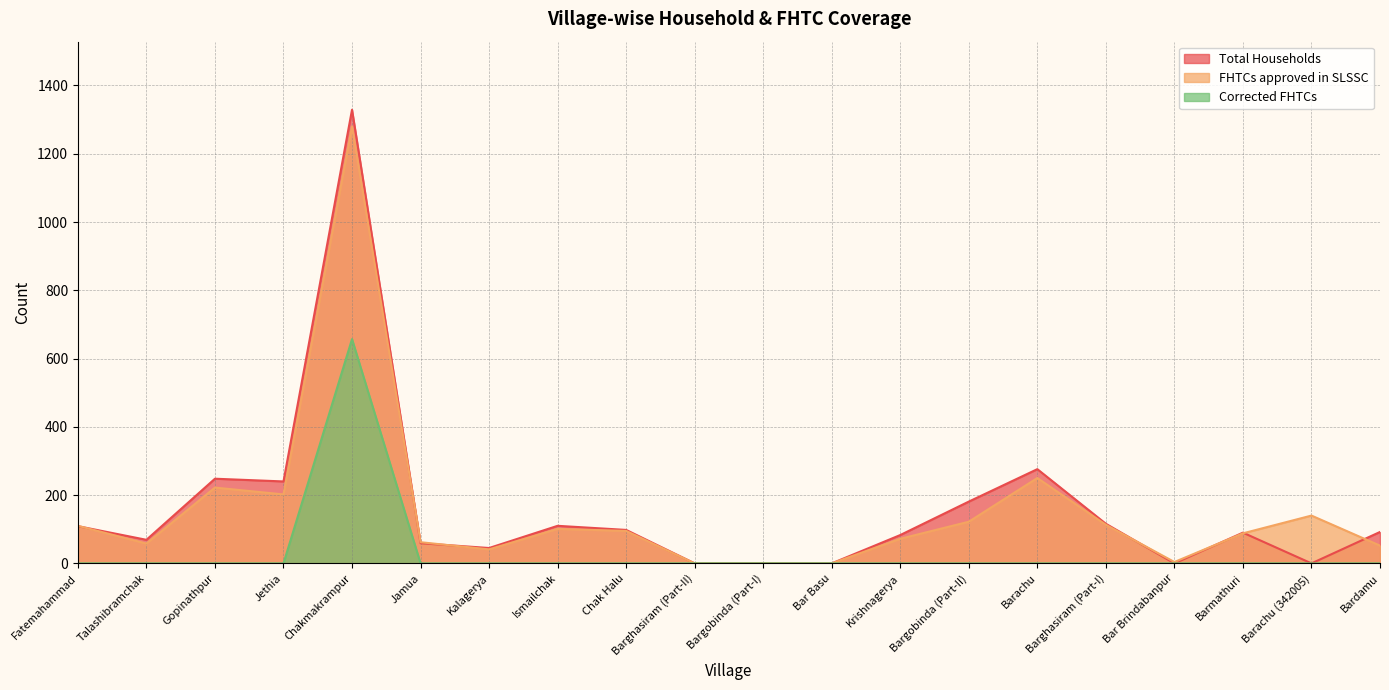

Which series has the largest range (max minus min)?

Total Households